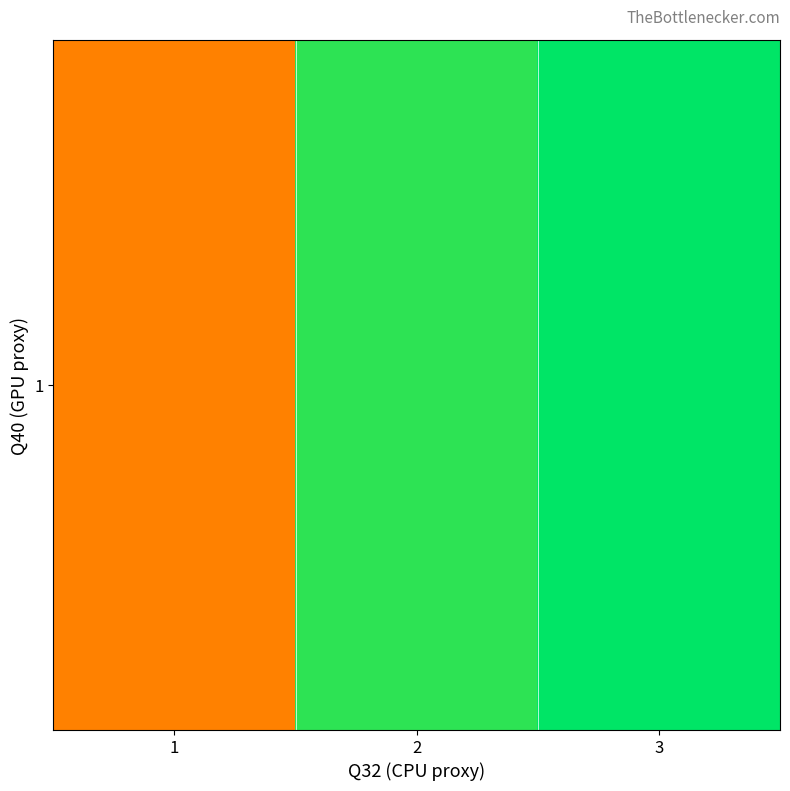

List the labels in order of value, largest first.

3, 2, 1